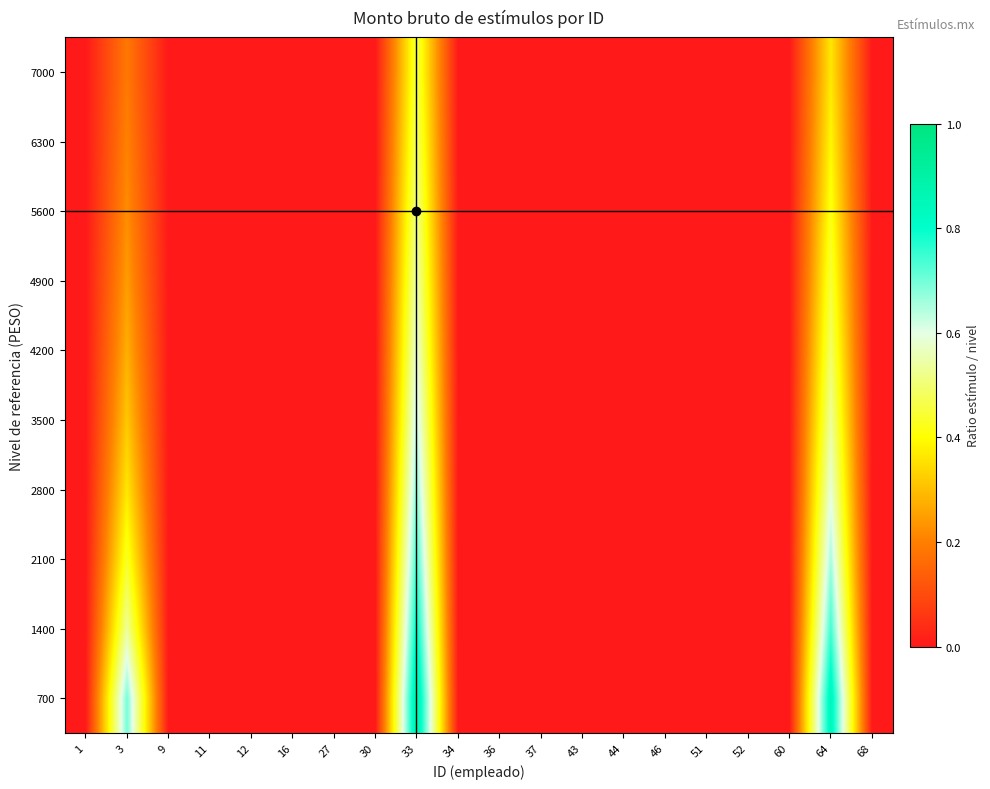

At how many categories does at least one series exceed 0?

3